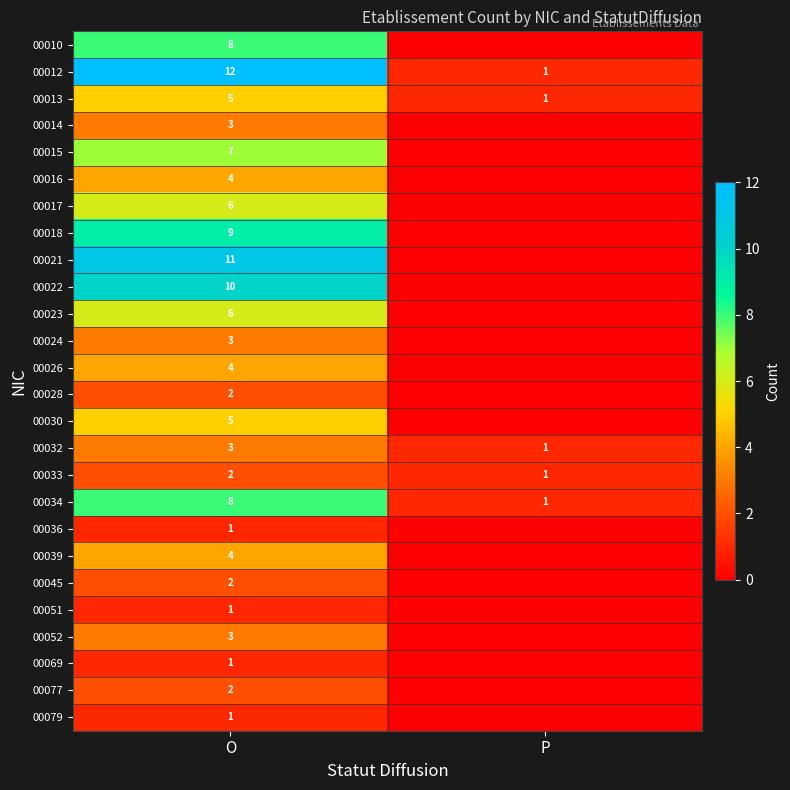

What is the sum of the 00033 values at P and O?

3